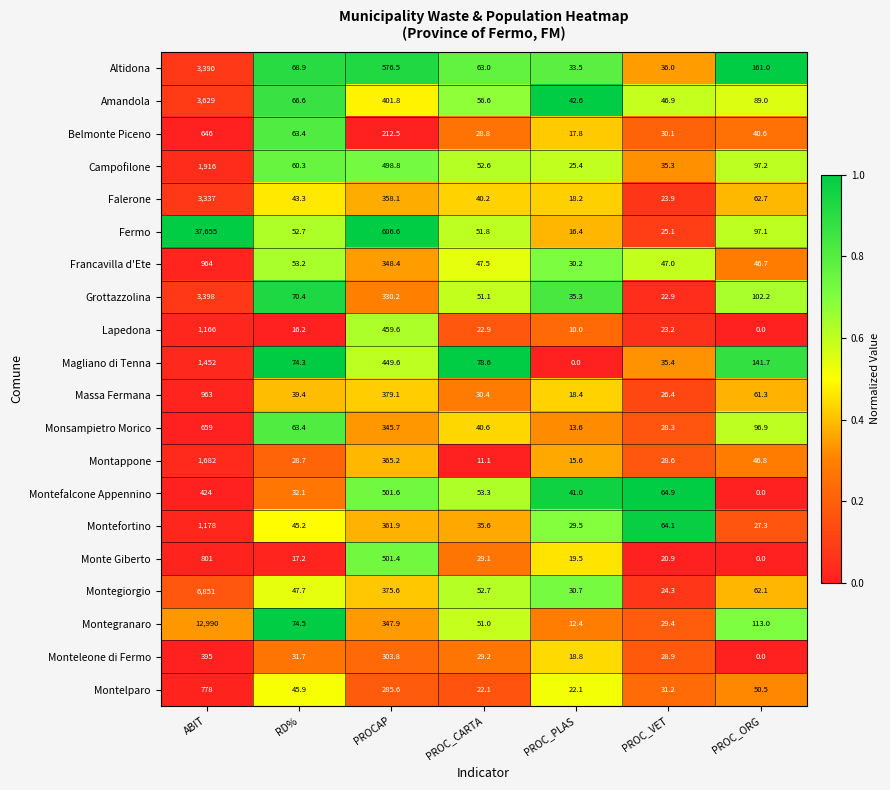

What is the total value across all series at PROC_CARTA?

848.2